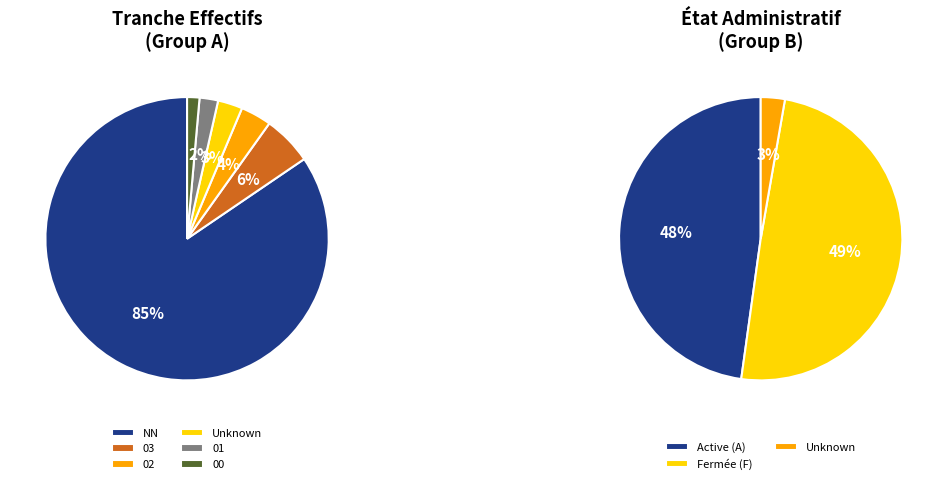

How many slices are in this pie chart?

9